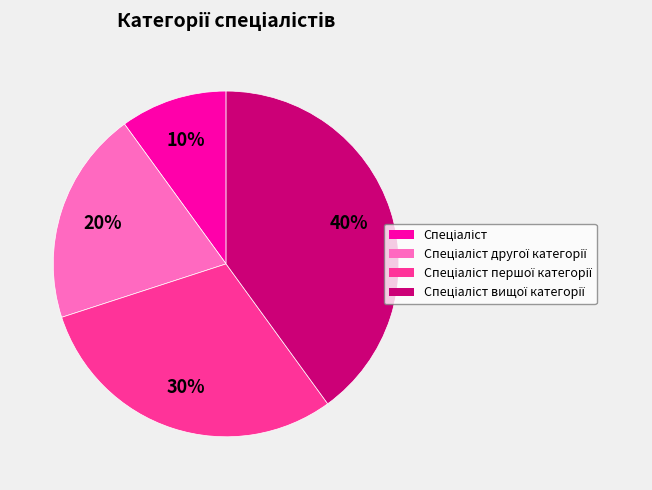

How many segments does this pie chart have?

4